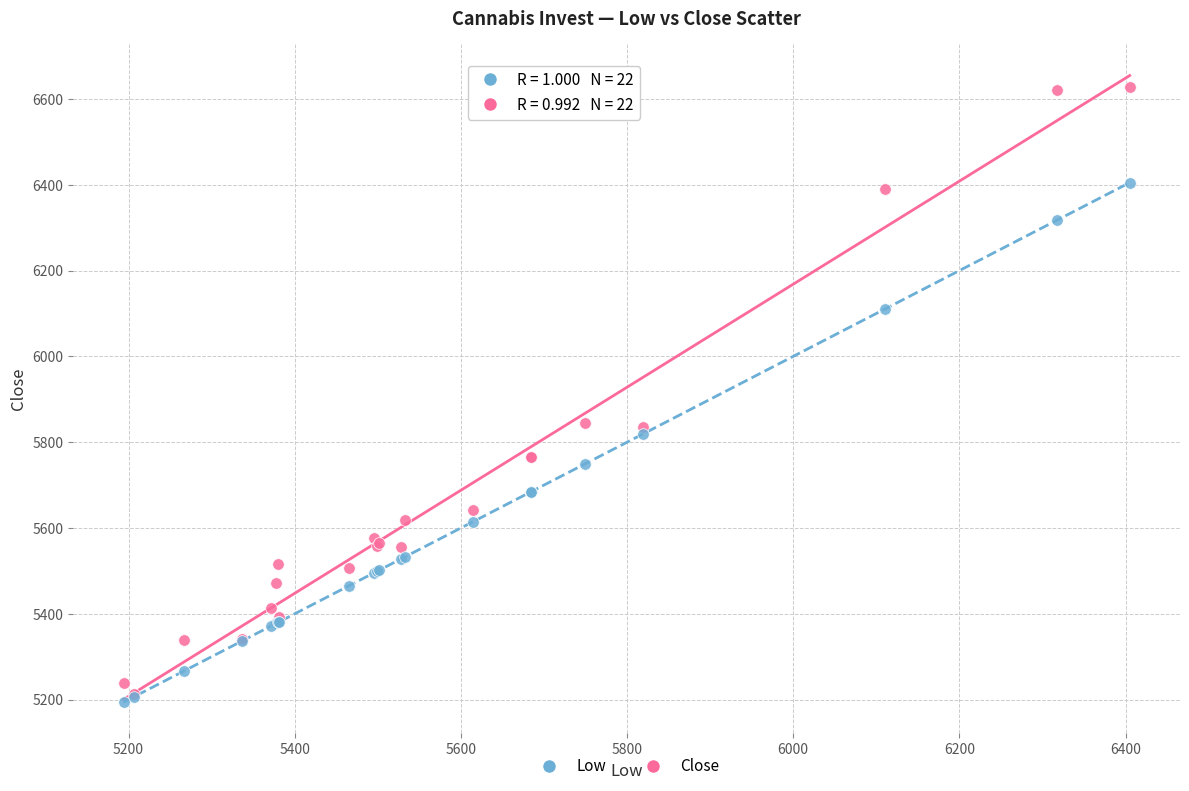

Which series contains the highest Y value?

Close